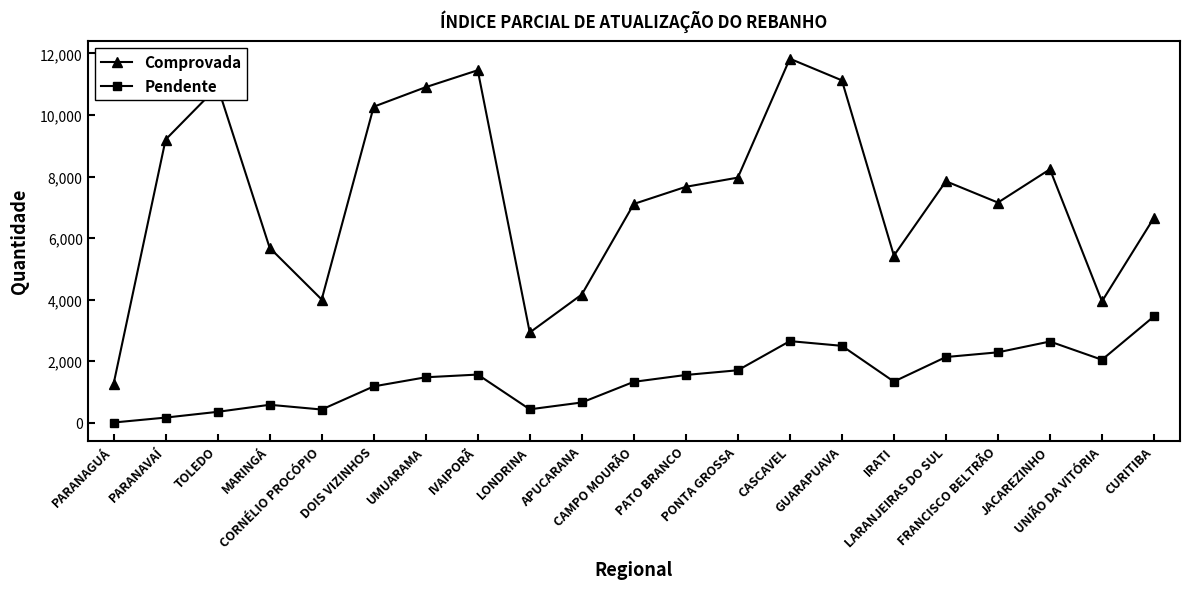

Which category has the lowest value in the Comprovada series?

PARANAGUÁ